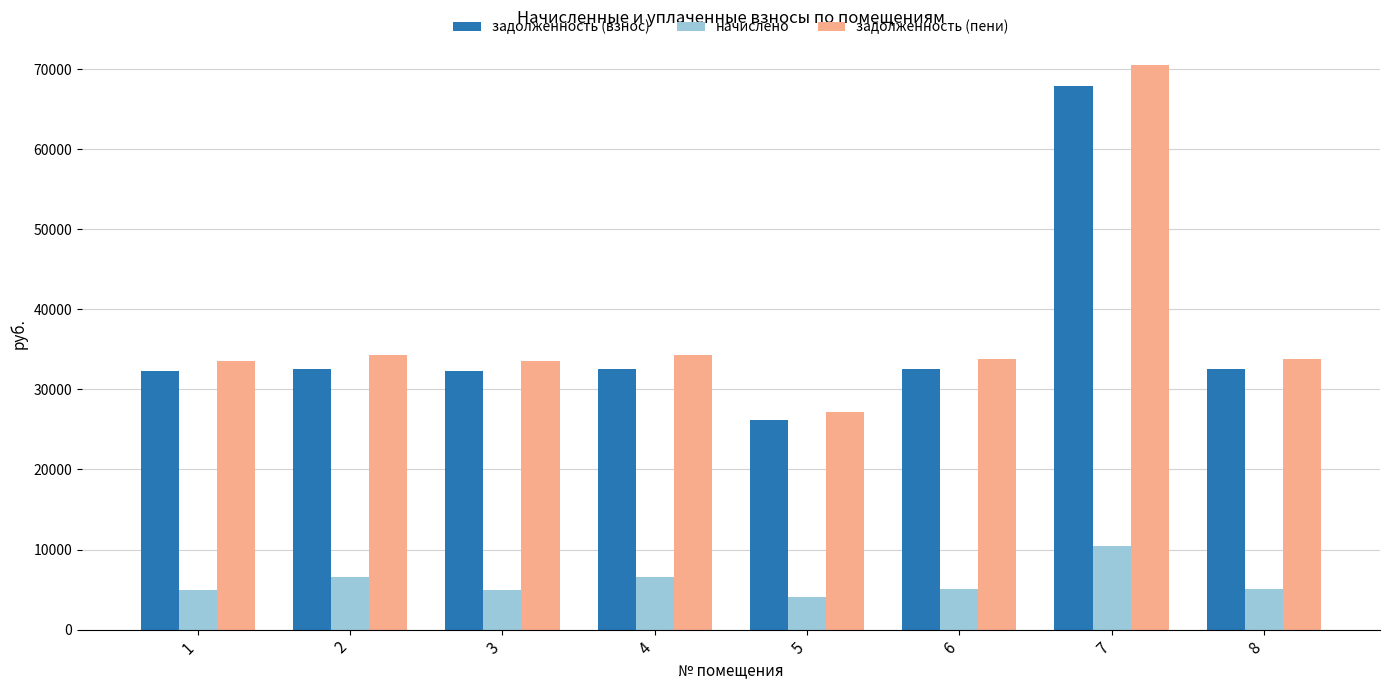

What is the greatest value displayed?

70485.4